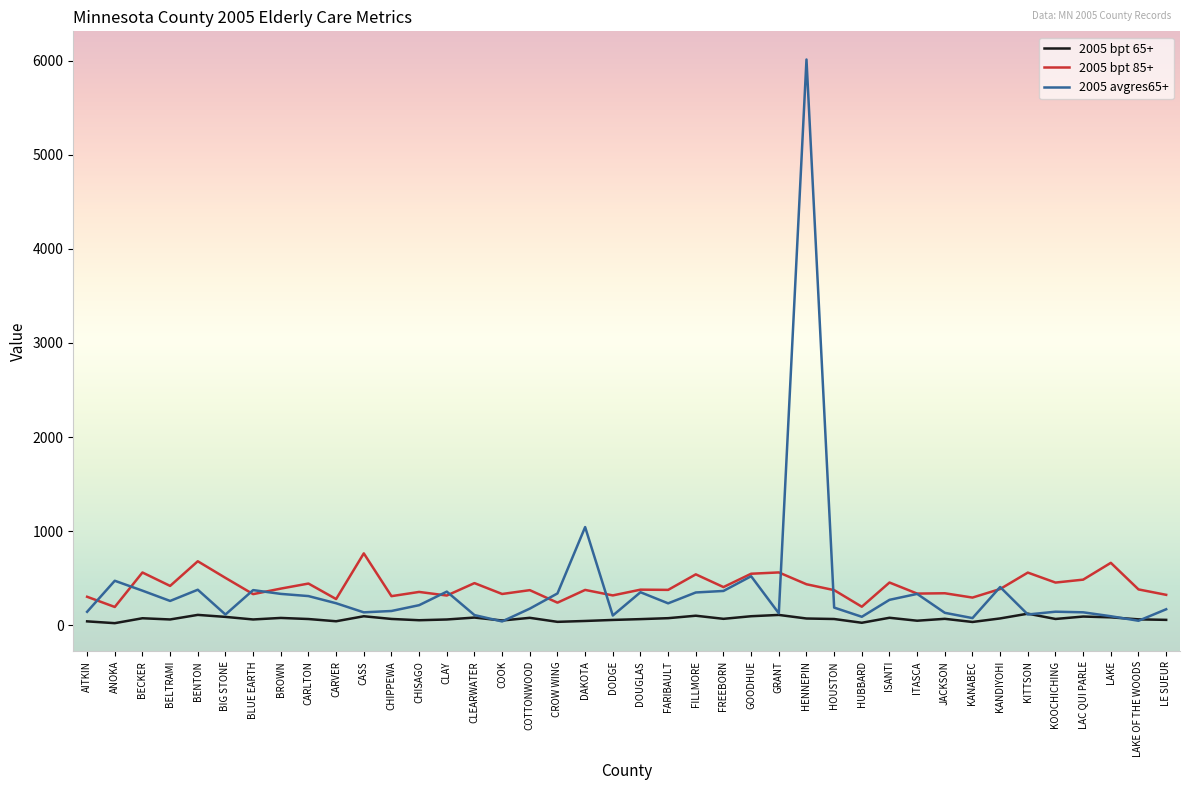

What is the minimum value for 2005 bpt 65+?

20.7